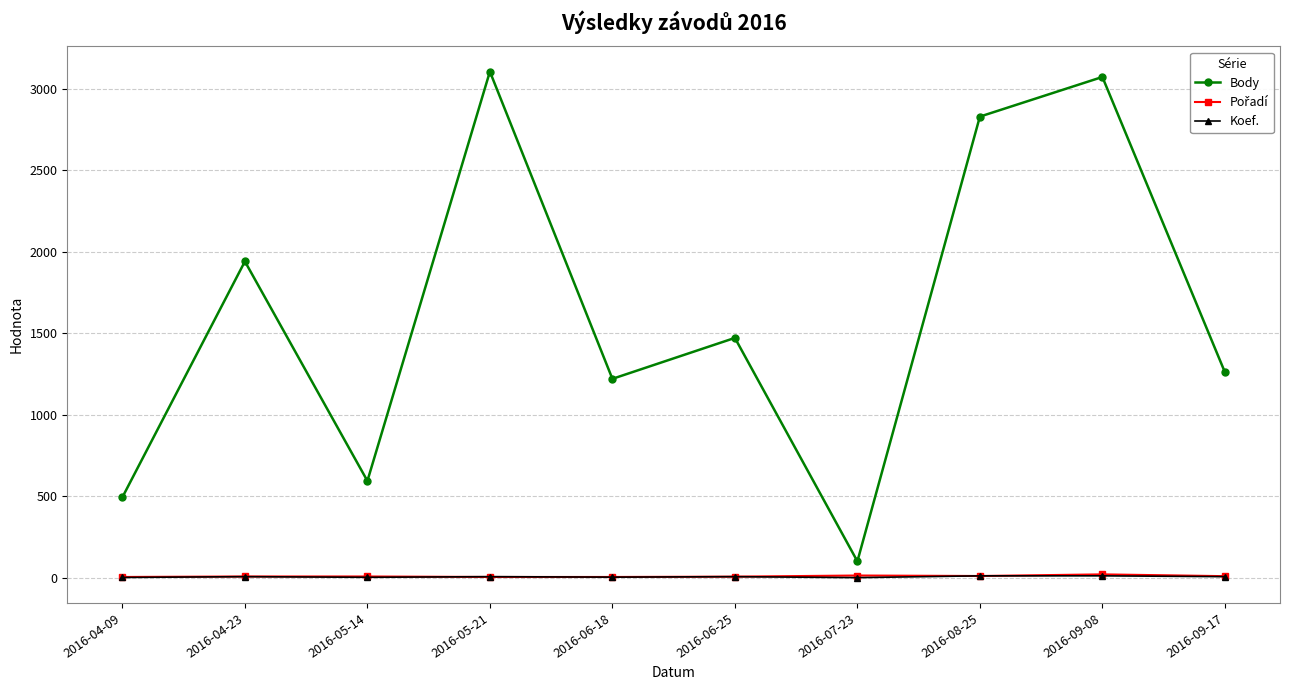

At which category does Body reach its first local peak?

2016-04-23